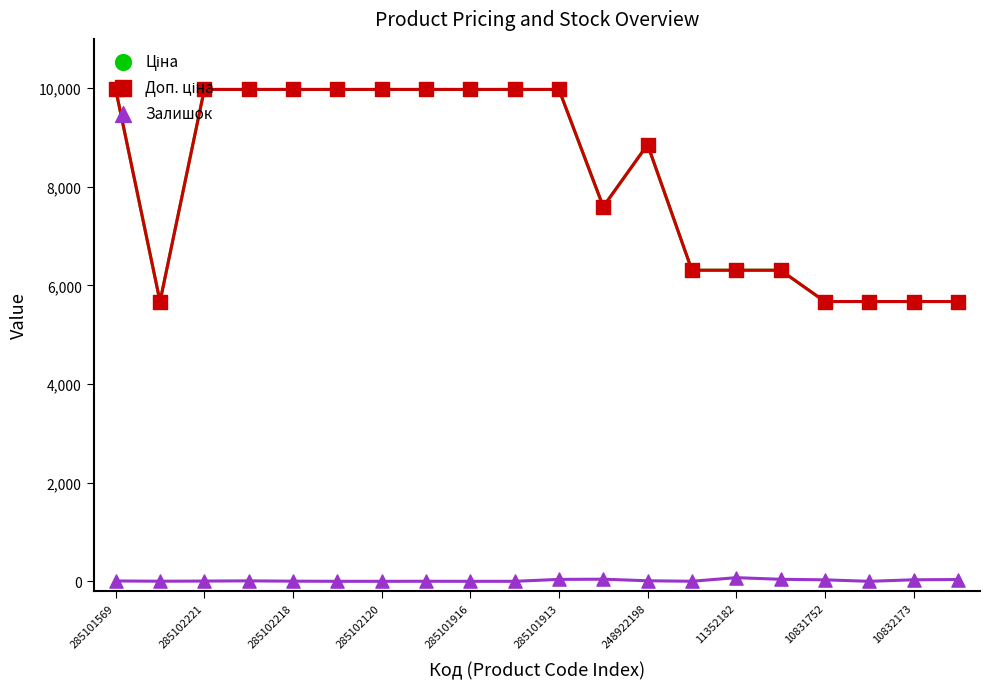

Which series has the largest total across all categories?

Ціна